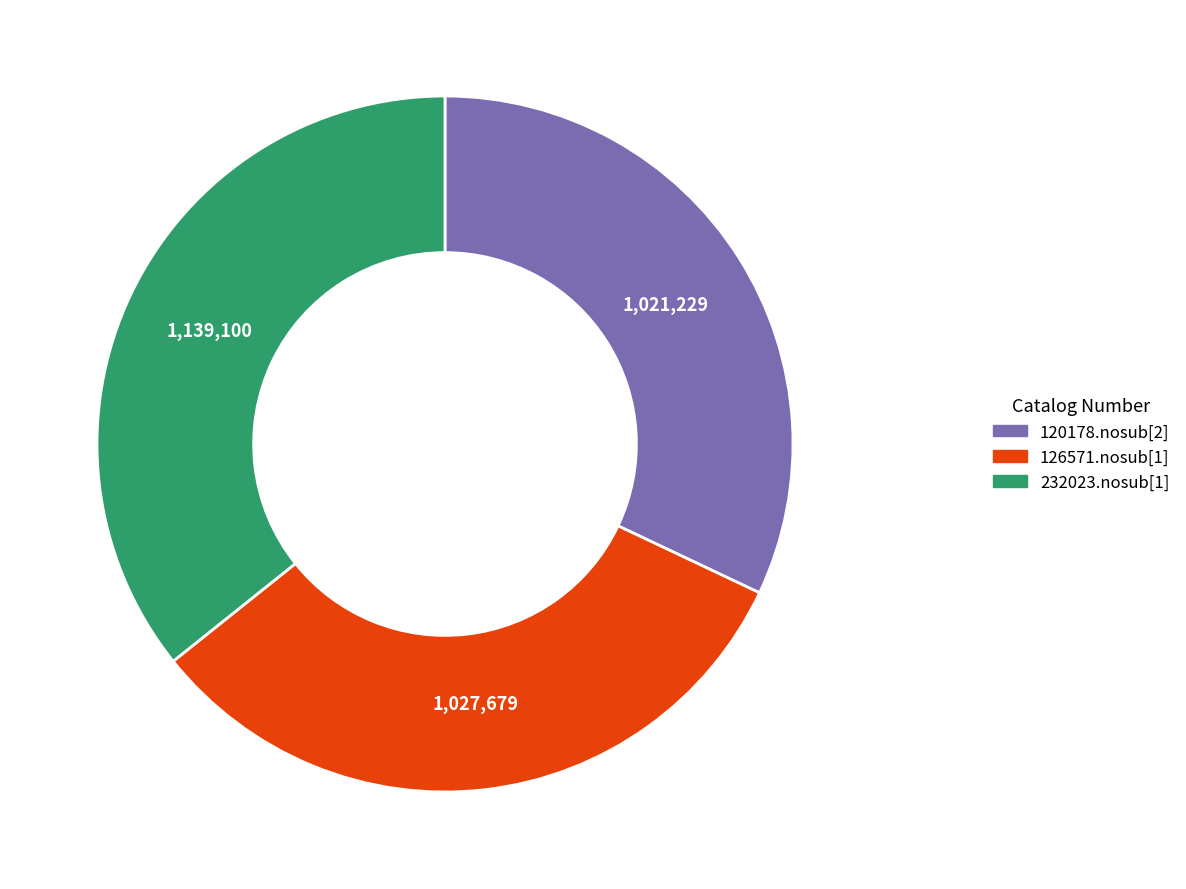

Is the sum of 120178.nosub[2] and 232023.nosub[1] greater than half?

Yes